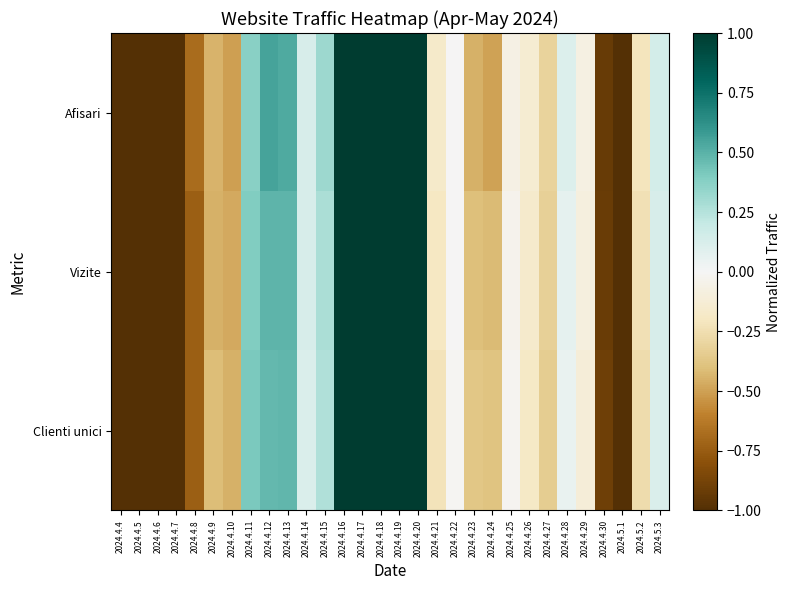

Which series has the widest spread of values?

Afisari